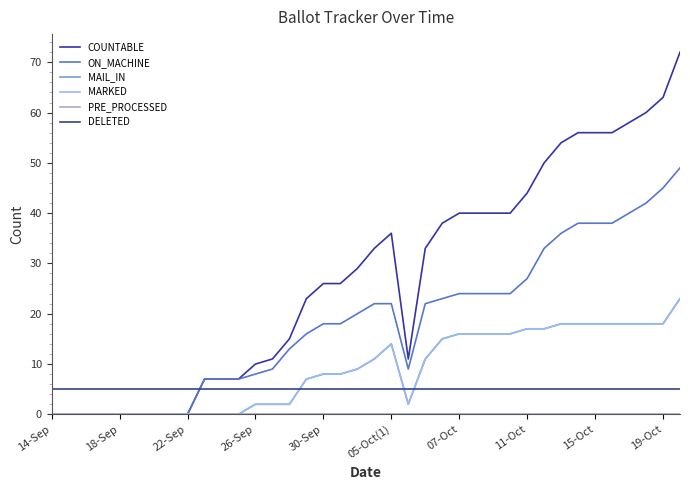

Reading right to left, list all the values displayed in this chart.

COUNTABLE: 72	63	60	58	56	56	56	54	50	44	40	40	40	40	38	33	11	36	33	29	26	26	23	15	11	10	7	7	7	0	0	0	0	0	0	0	0	0
ON_MACHINE: 49	45	42	40	38	38	38	36	33	27	24	24	24	24	23	22	9	22	22	20	18	18	16	13	9	8	7	7	7	0	0	0	0	0	0	0	0	0
MAIL_IN: 23	18	18	18	18	18	18	18	17	17	16	16	16	16	15	11	2	14	11	9	8	8	7	2	2	2	0	0	0	0	0	0	0	0	0	0	0	0
MARKED: 23	18	18	18	18	18	18	18	17	17	16	16	16	16	15	11	2	14	11	9	8	8	7	2	2	2	0	0	0	0	0	0	0	0	0	0	0	0
PRE_PROCESSED: 0	0	0	0	0	0	0	0	0	0	0	0	0	0	0	0	0	0	0	0	0	0	0	0	0	0	0	0	0	0	0	0	0	0	0	0	0	0
DELETED: 5	5	5	5	5	5	5	5	5	5	5	5	5	5	5	5	5	5	5	5	5	5	5	5	5	5	5	5	5	5	5	5	5	5	5	5	5	5